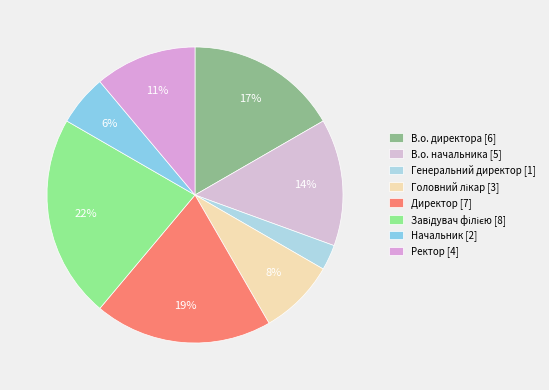

The Директор slice represents 19% of the pie. True or false?

True